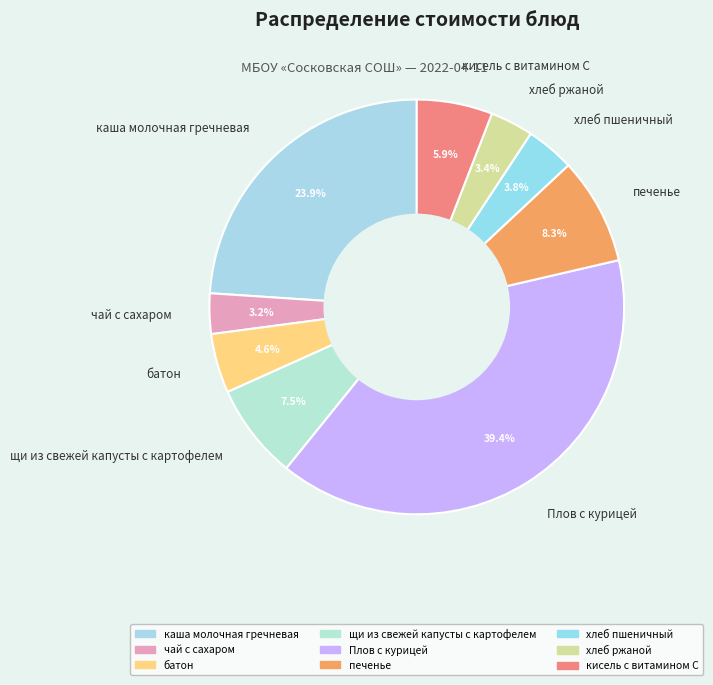

Which category has the biggest portion of the pie?

Плов с курицей